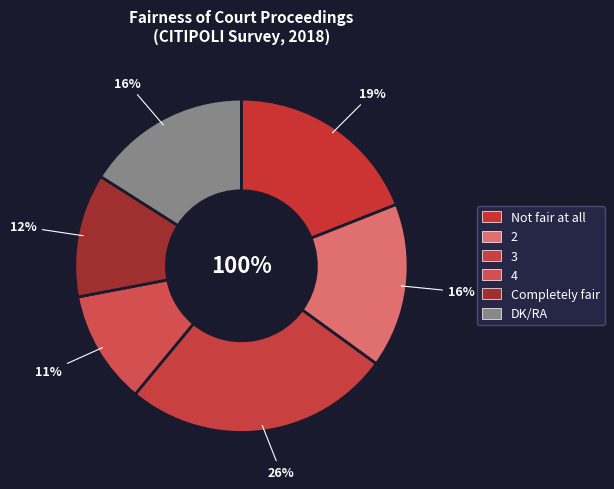

Rank the categories by value from lowest to highest.

4, Completely fair, 2, DK/RA, Not fair at all, 3